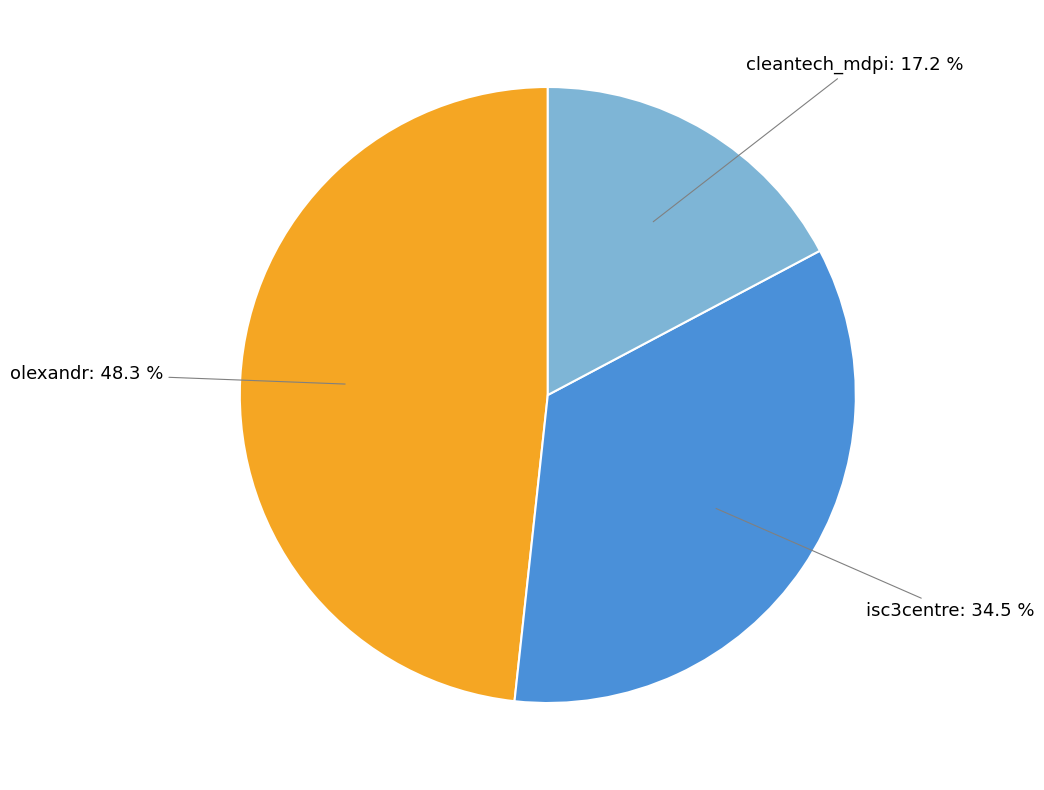

How many segments does this pie chart have?

3